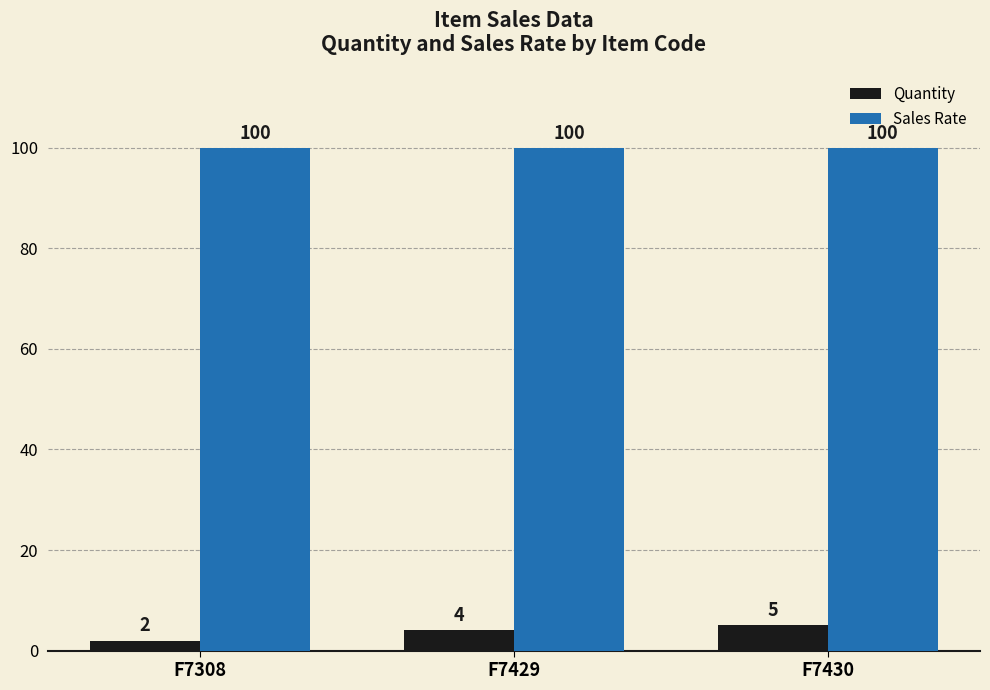

Which series has the widest spread of values?

Quantity